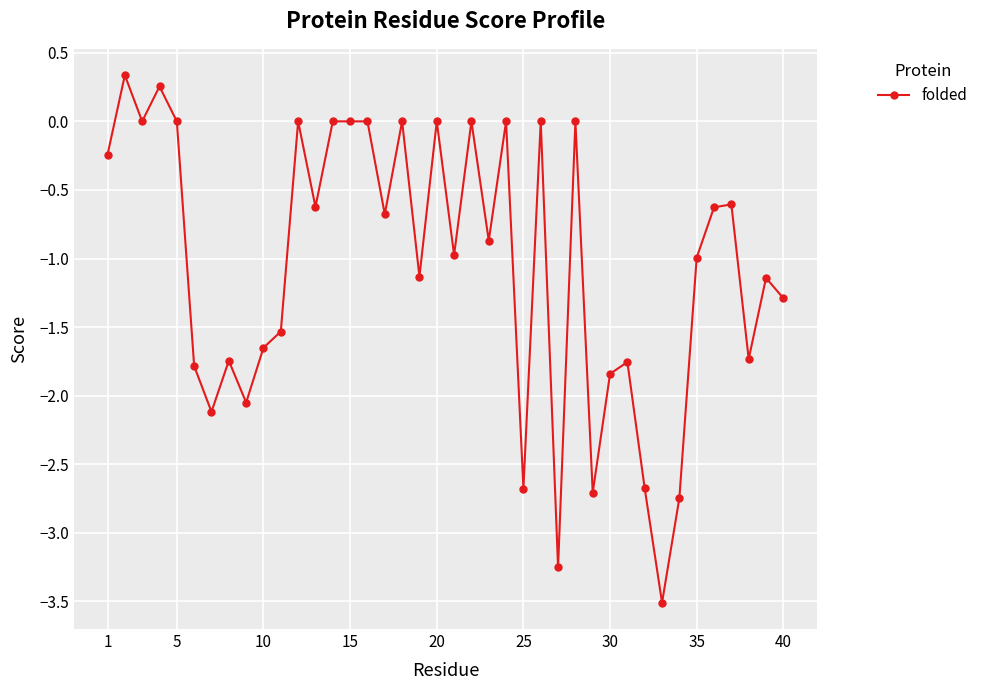

What is the smallest value displayed?

-3.5